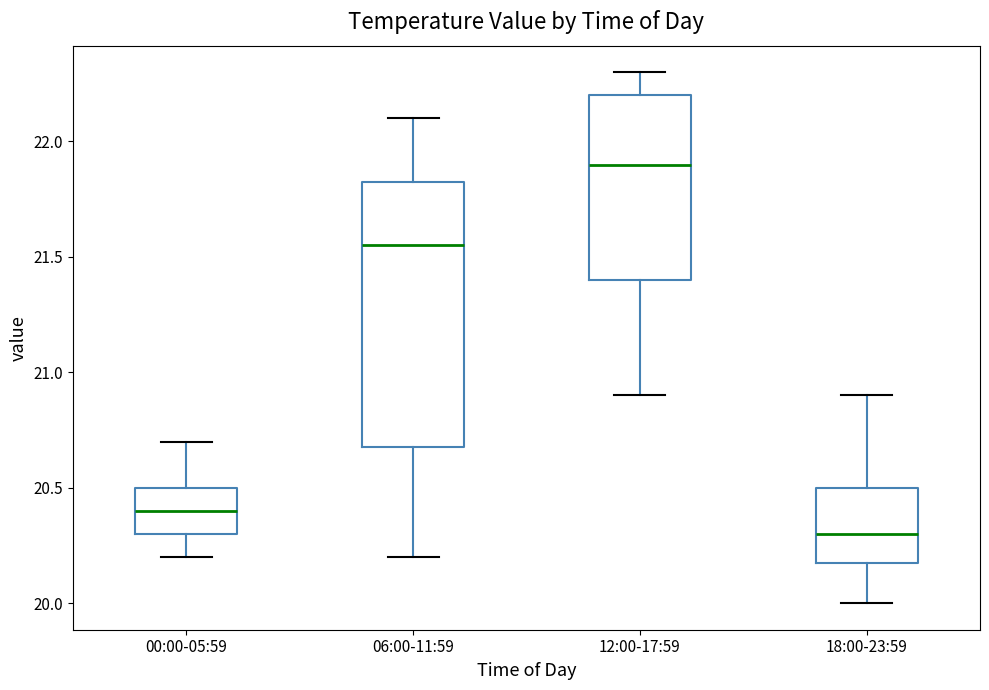

Where does the lower whisker of the box for 00:00-05:59 end on the y-axis? The values are not printed on the chart, so give them approximately, as read against the axis.

20.20